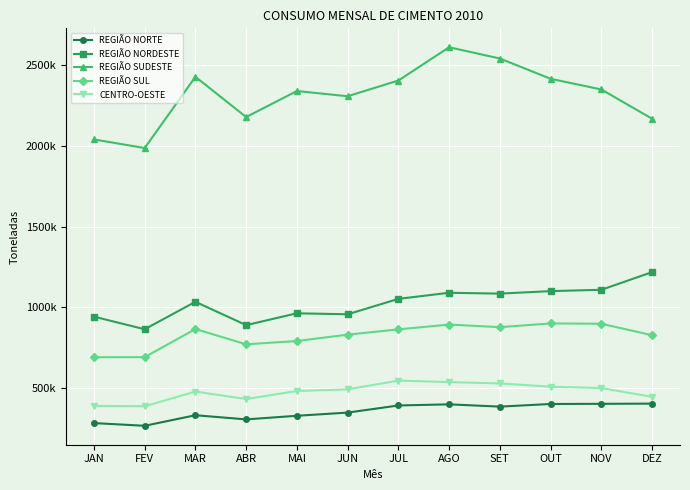

Reading left to right, what are all the values shown in this chart?

REGIÃO NORTE: 284028	267176	332652	306864	329256	348933	393062	400059	385930	402273	403296	404557
REGIÃO NORDESTE: 943126	865370	1035169	890754	964037	957939	1053405	1091148	1085924	1101396	1109626	1219075
REGIÃO SUDESTE: 2041073	1987668	2428703	2179651	2340868	2308444	2406029	2611926	2542247	2416650	2350458	2169069
REGIÃO SUL: 691868	692422	866510	771888	792324	831734	864475	894208	878161	901318	899276	828335
CENTRO-OESTE: 390325	388138	479249	433009	482713	492846	547155	537936	529604	509292	500901	446452